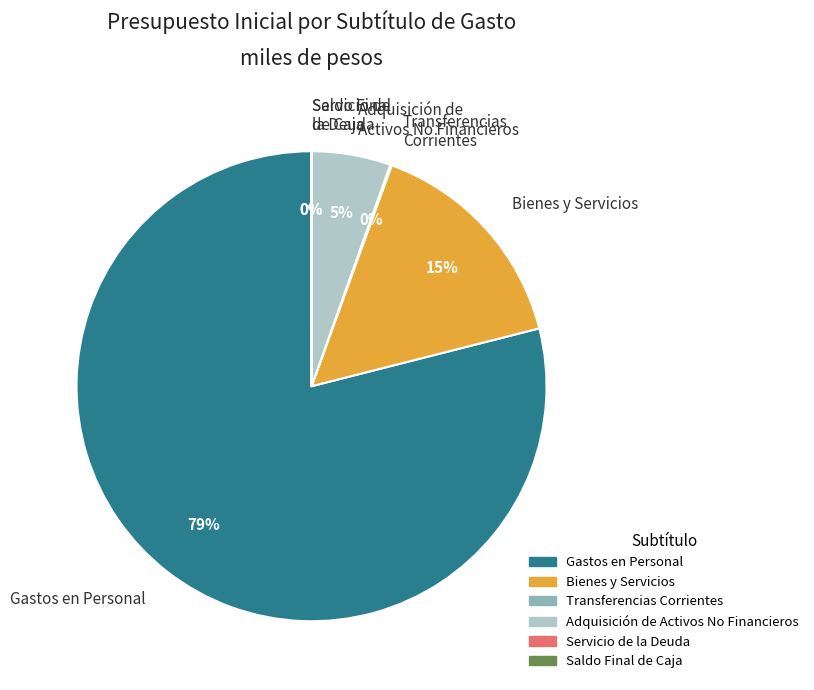

To the nearest percent, what portion does Bienes y Servicios represent?

15%